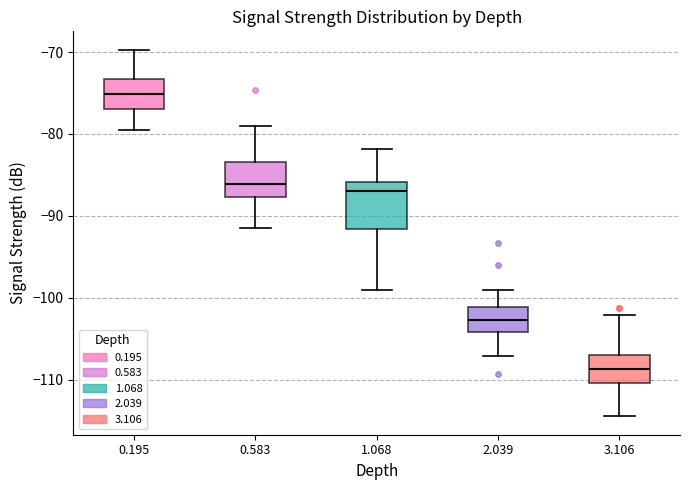

Where does the upper whisker of the box at x = 1.068 end on the y-axis? The values are not printed on the chart, so give them approximately, as read against the axis.

-82